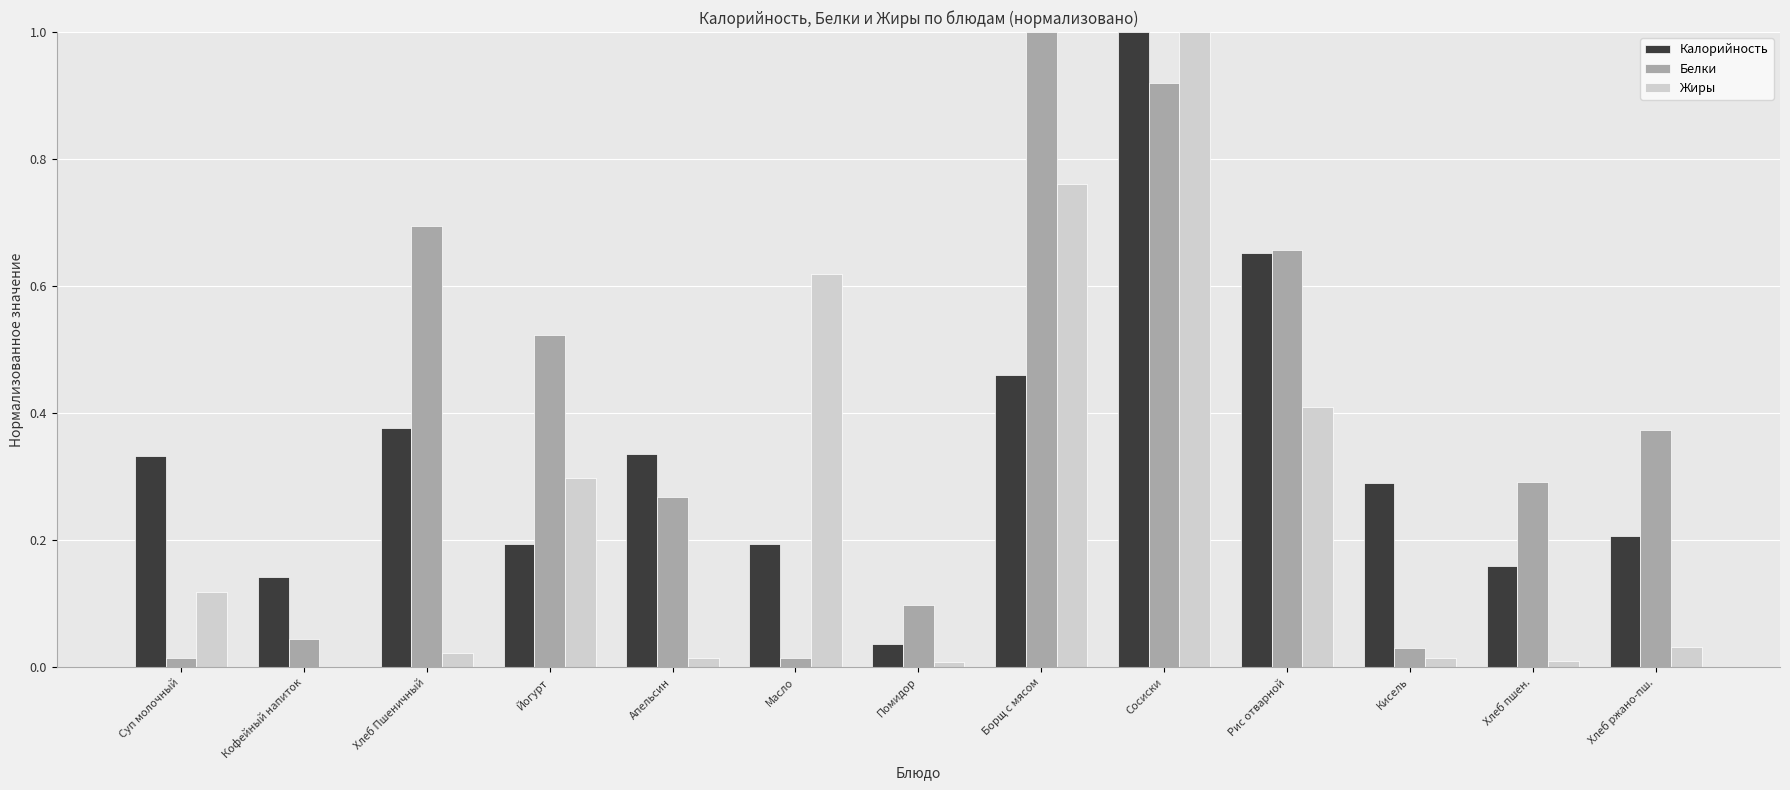

Which series changed the most between Суп молочный and Кисель?

Жиры